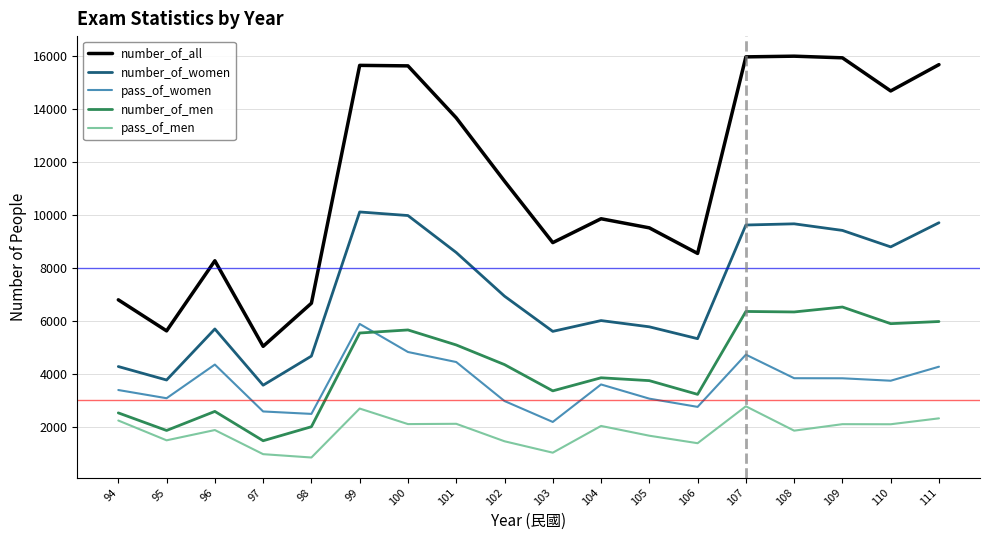

Which series has the widest spread of values?

number_of_all